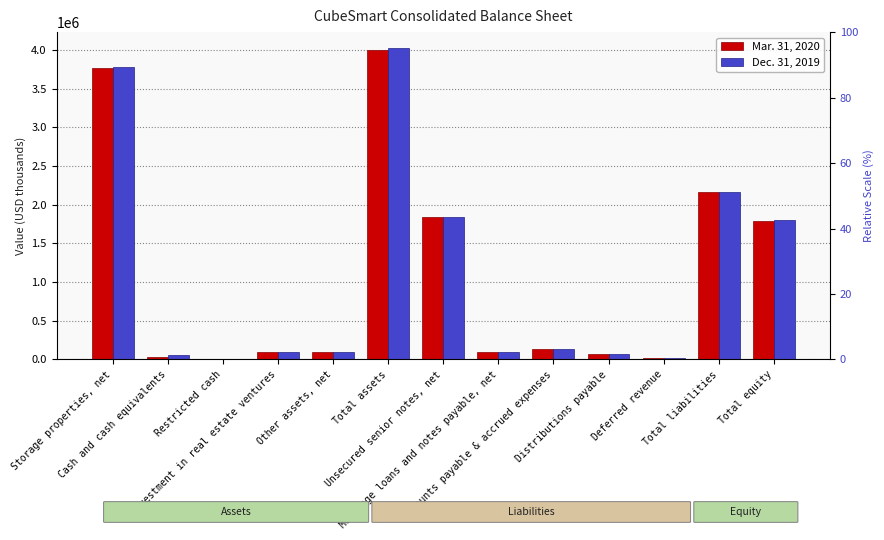

What is the spread (max minus min) of values at Unsecured senior notes, net?

498